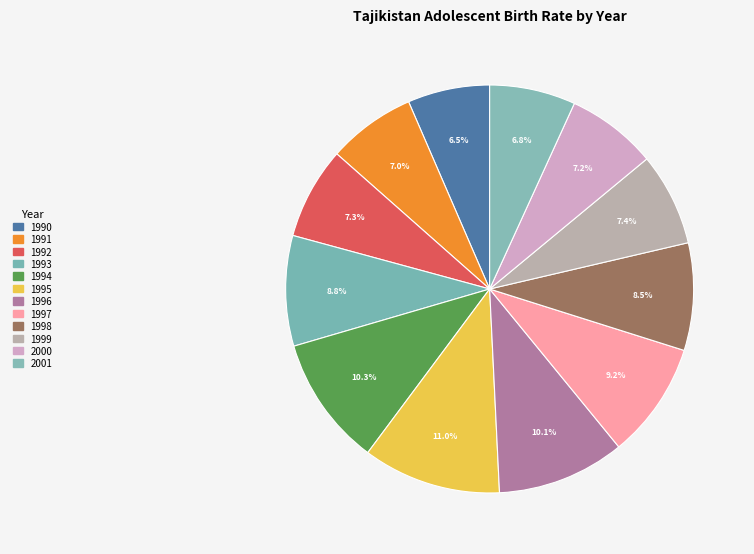

How many slices are in this pie chart?

12